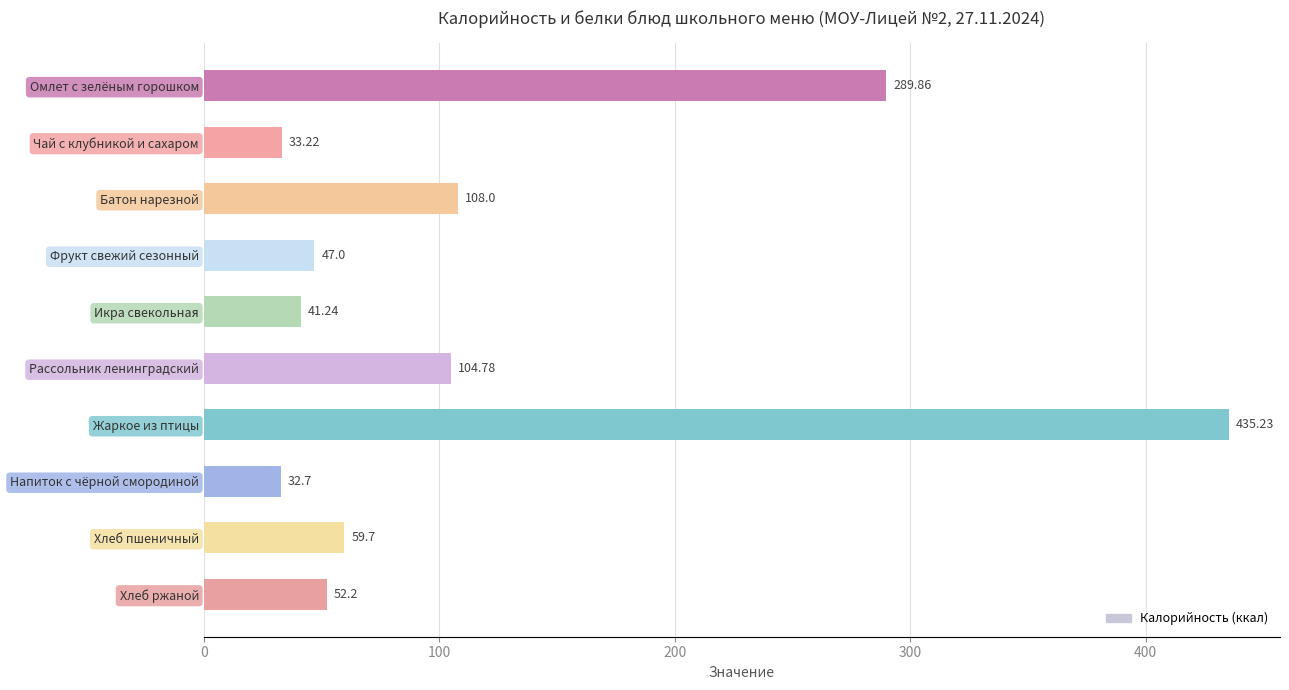

Which has a higher value, Омлет с зелёным горошком or Батон нарезной?

Омлет с зелёным горошком